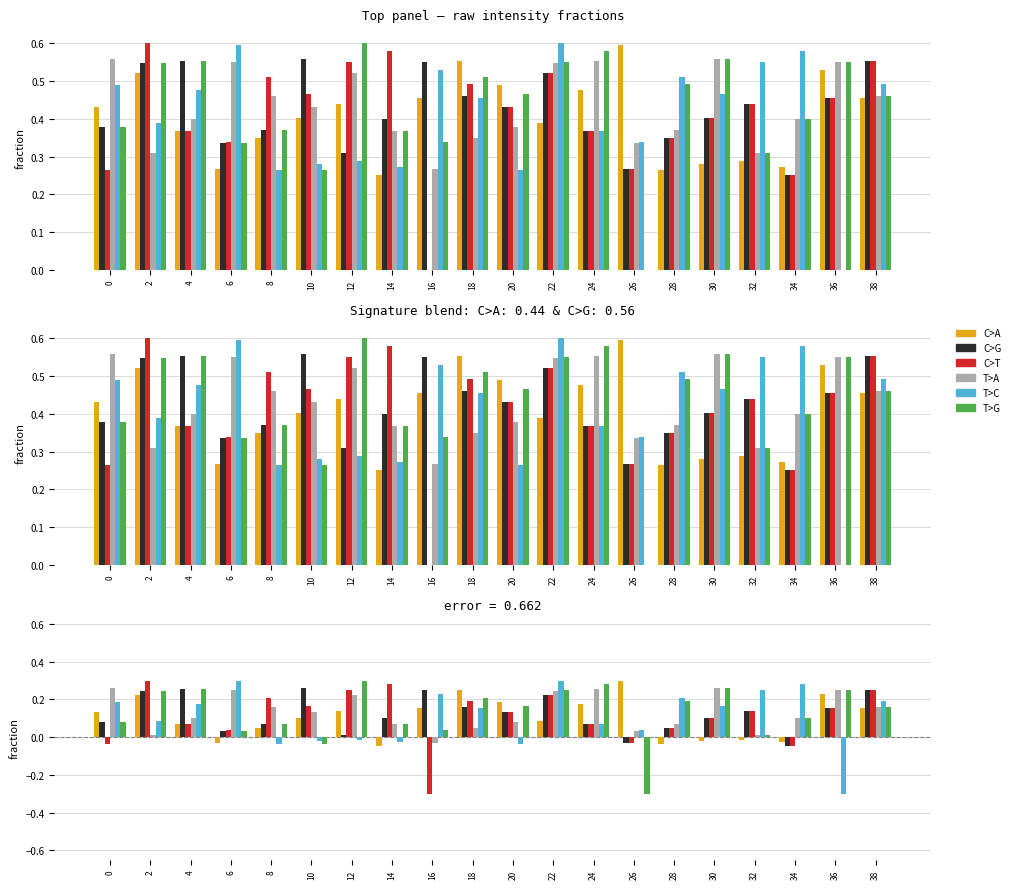

Which series has the largest total across all categories?

T>A